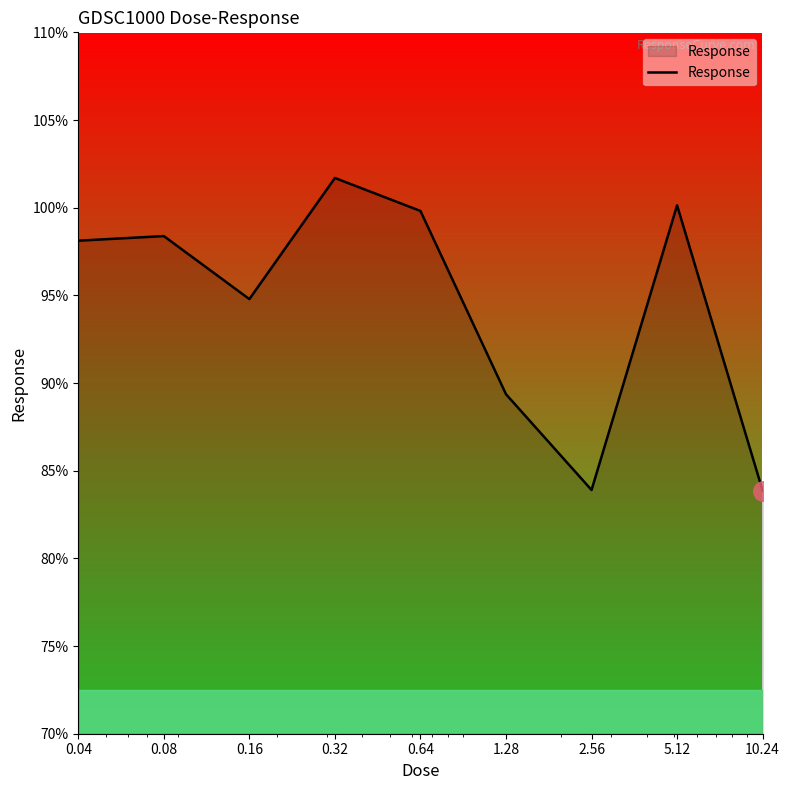

What is the greatest value displayed?

101.7